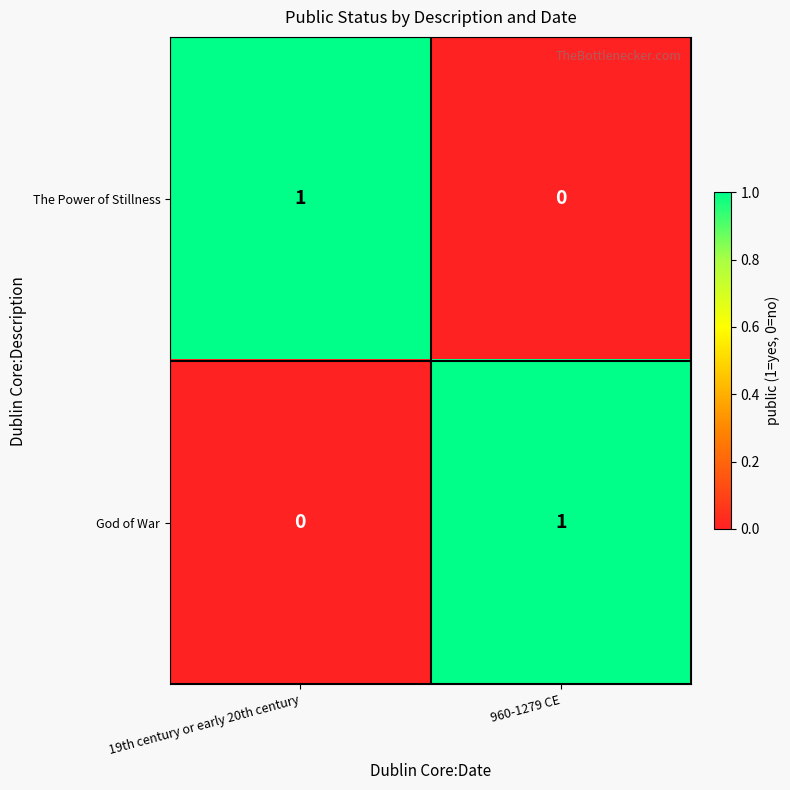

At which label is The Power of Stillness closest to 0?

960-1279 CE